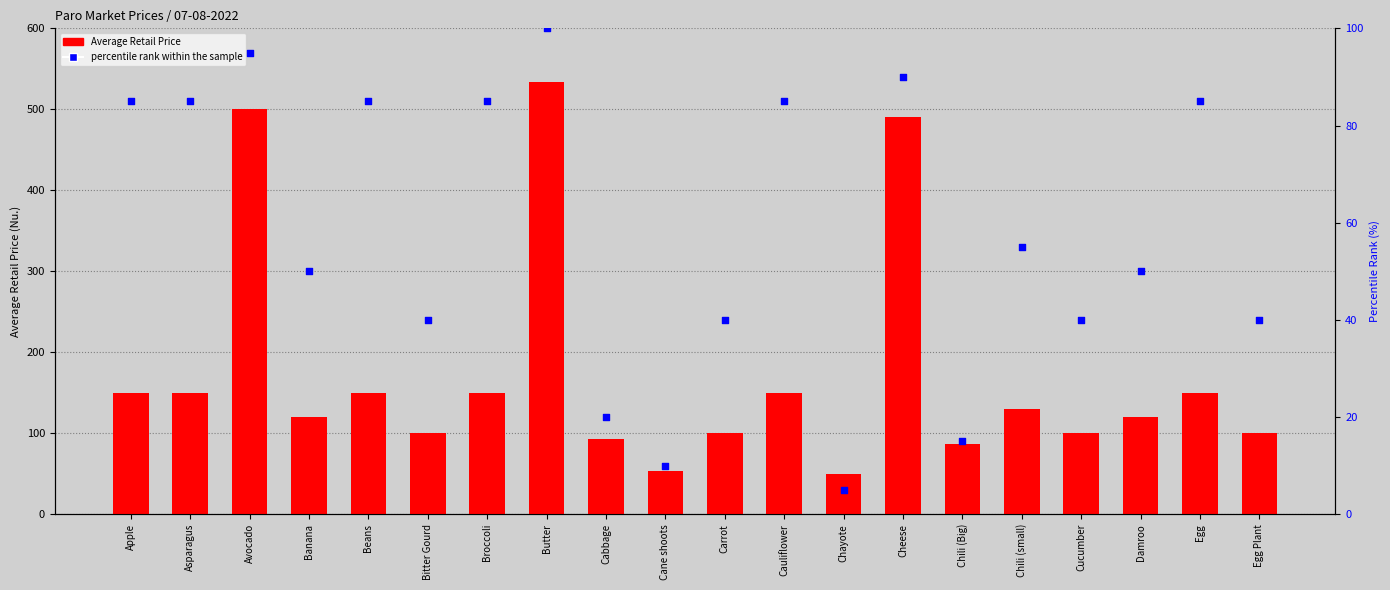

Which series reaches the minimum Y coordinate?

percentile rank within the sample